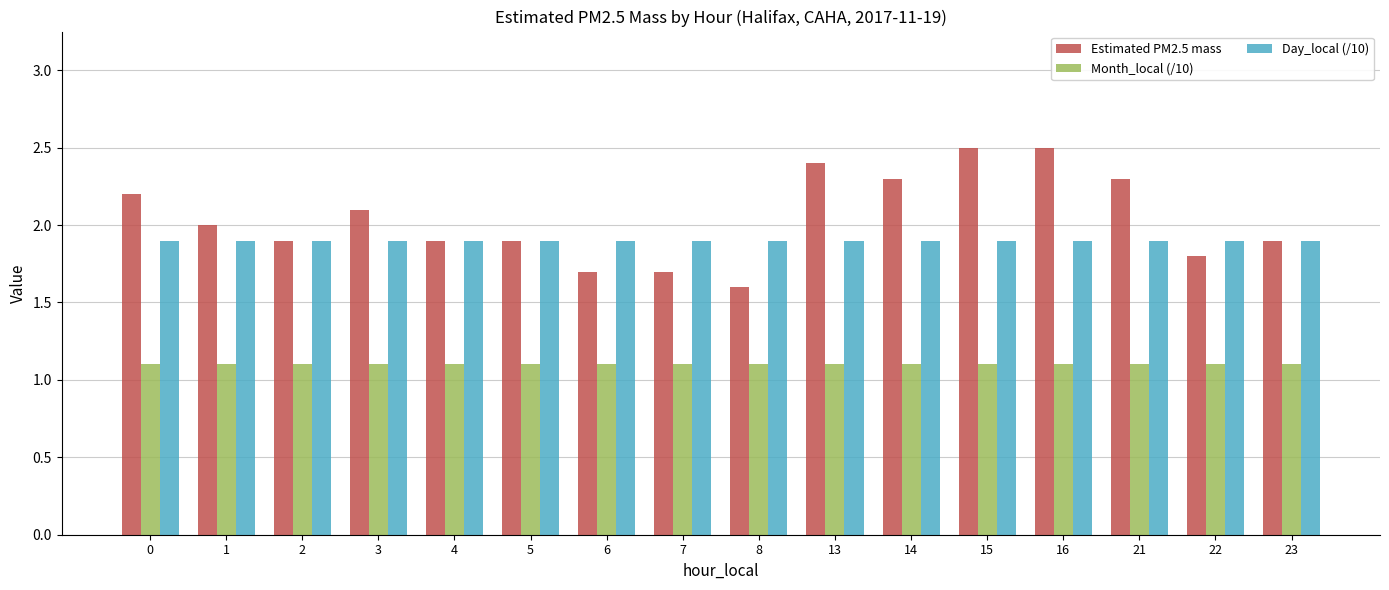

What are all the series names shown in the legend?

Estimated PM2.5 mass, Month_local (/10), Day_local (/10)